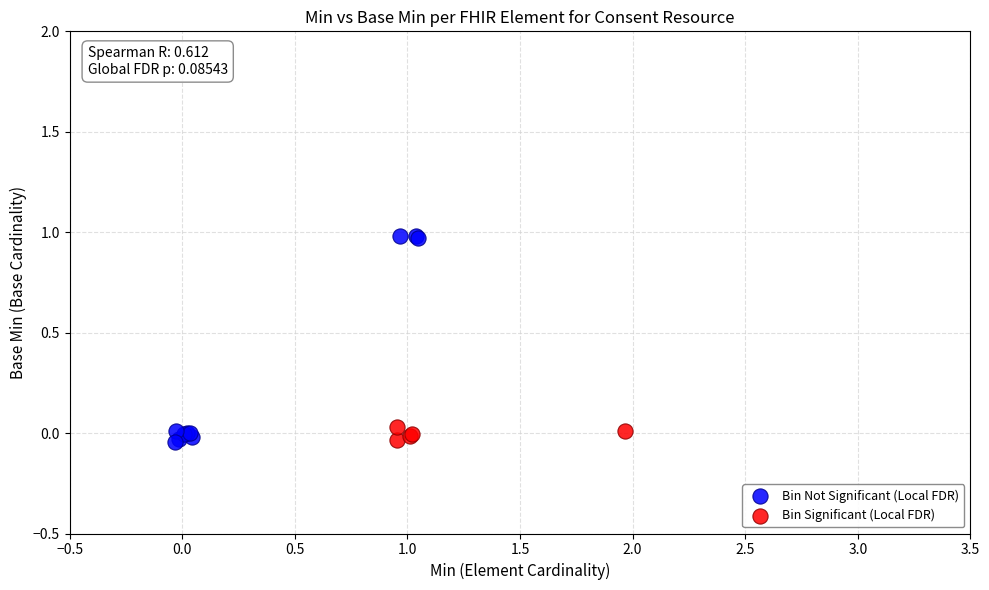

Which series reaches the maximum Y coordinate?

Bin Not Significant (Local FDR)